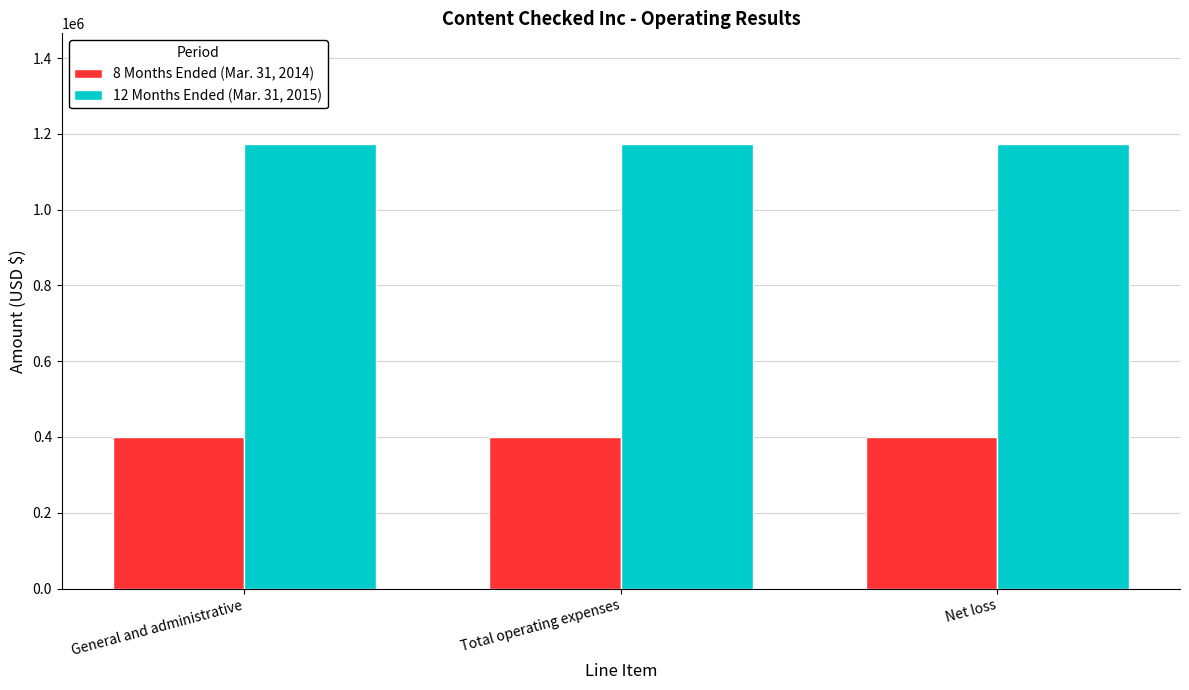

What are all the series names shown in the legend?

8 Months Ended (Mar. 31, 2014), 12 Months Ended (Mar. 31, 2015)